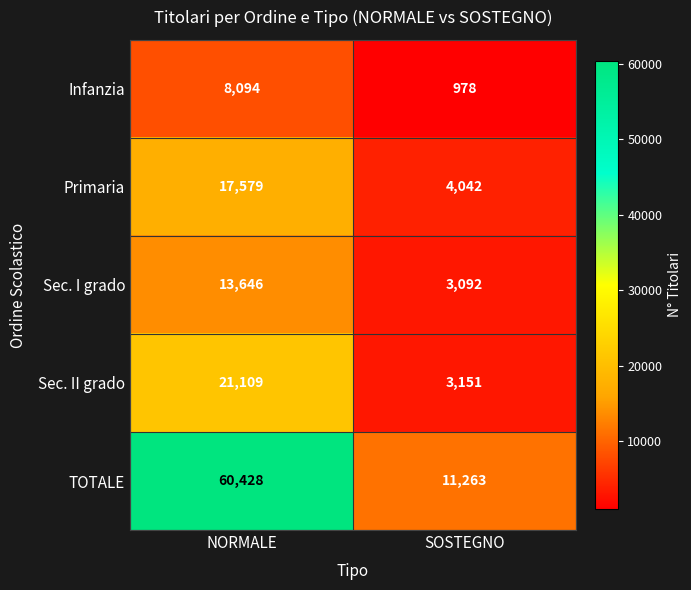

What is the spread (max minus min) of values at NORMALE?

52334